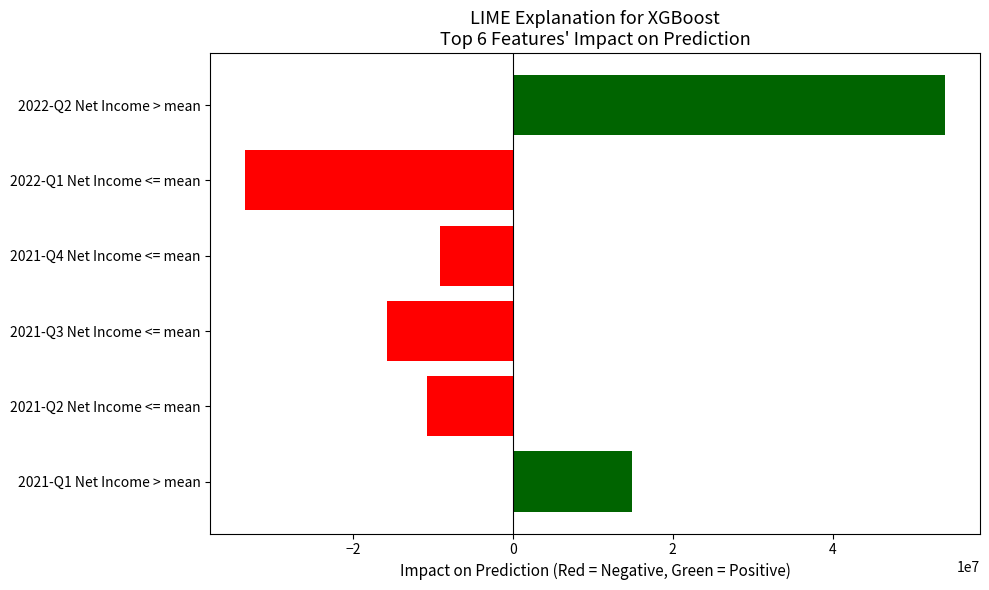

Which has a higher value, 2021-Q2 Net Income <= mean or 2022-Q2 Net Income > mean?

2022-Q2 Net Income > mean